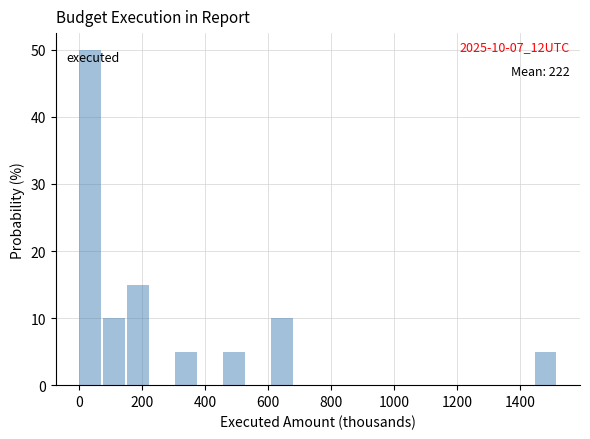

Around what value on the x-axis is the tallest bar? Give the approximate position of its centre, as read against the axis.

40